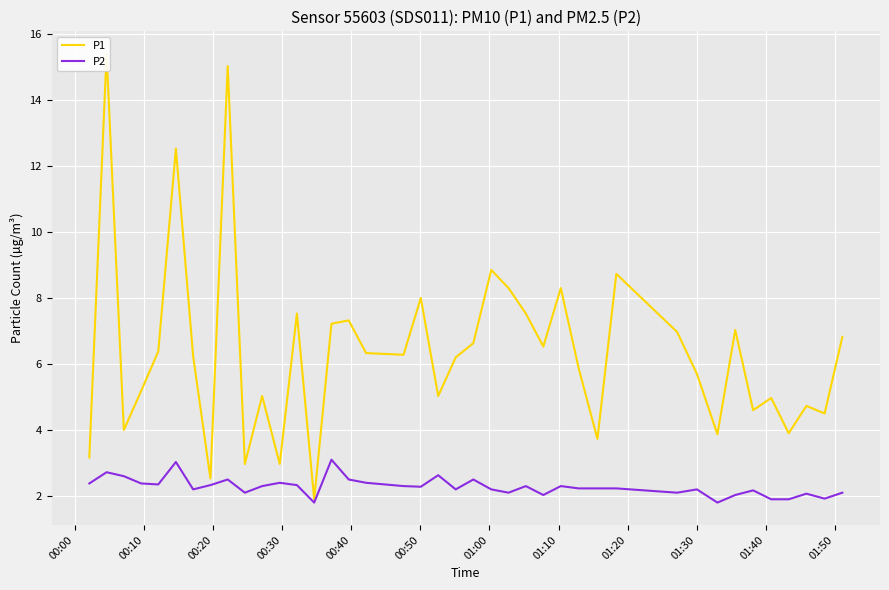

What is the maximum value for P2?

3.1